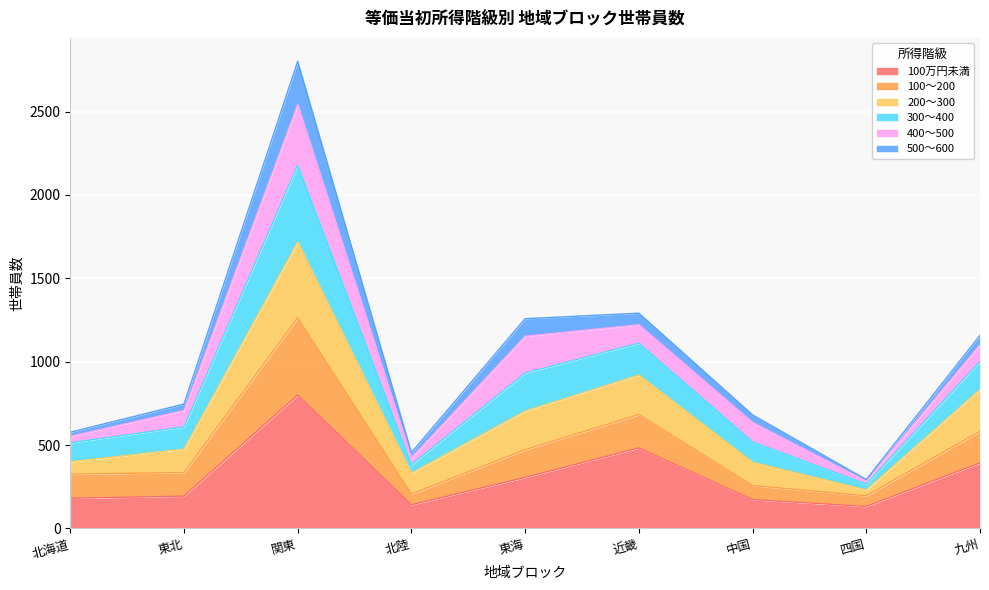

At which category is the sum across all series the highest?

関東